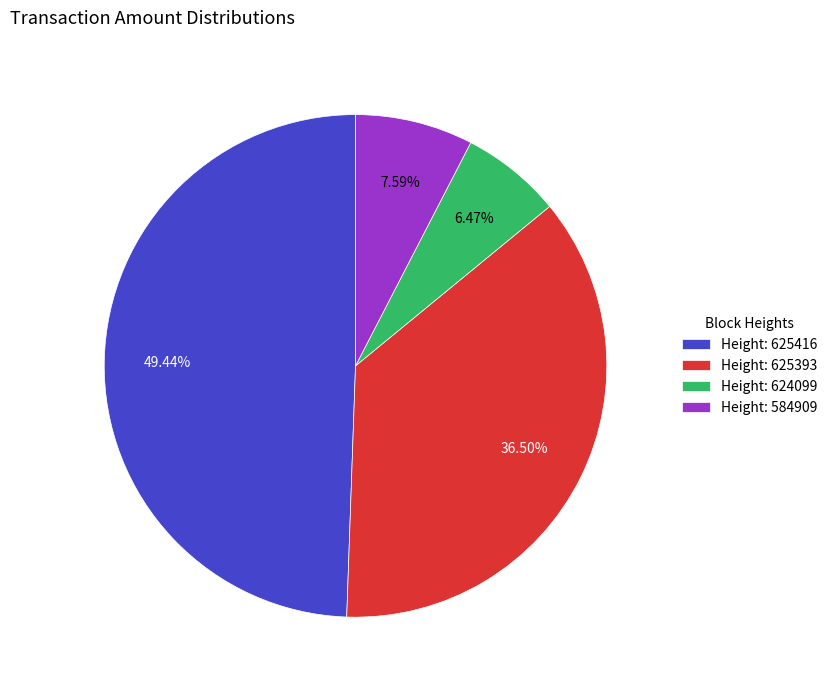

How many slices are in this pie chart?

4